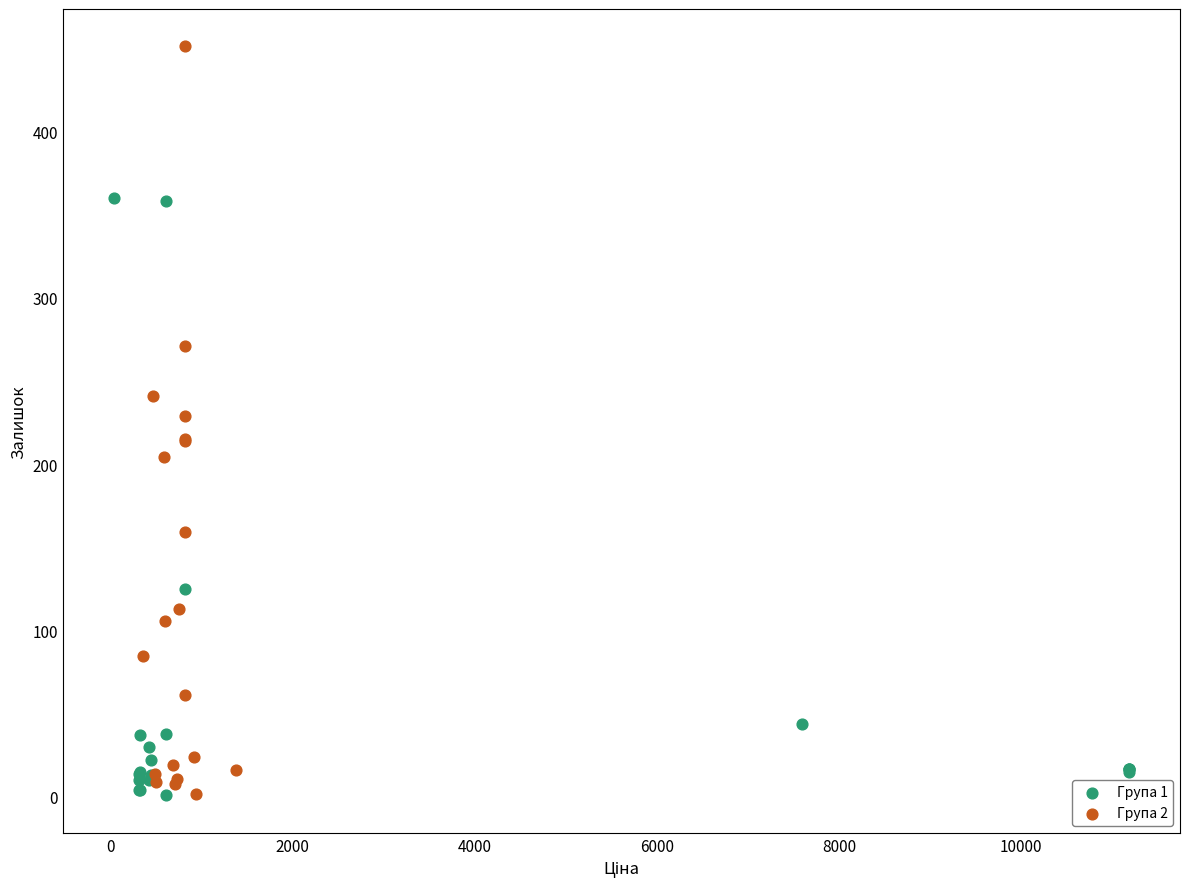

Which series contains the highest Y value?

Група 2